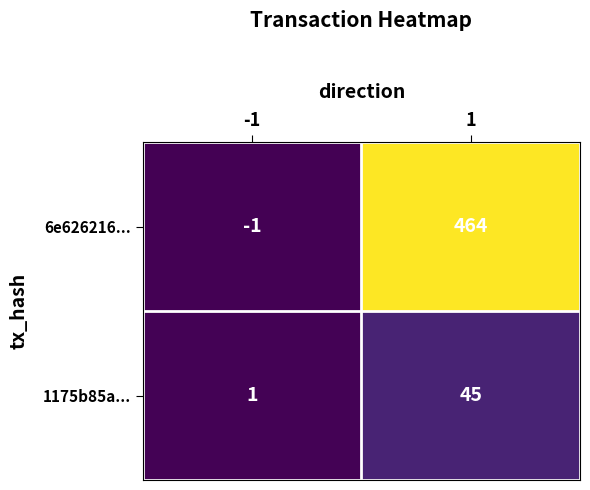

How many data points in 6e626216... are less than 464?

1